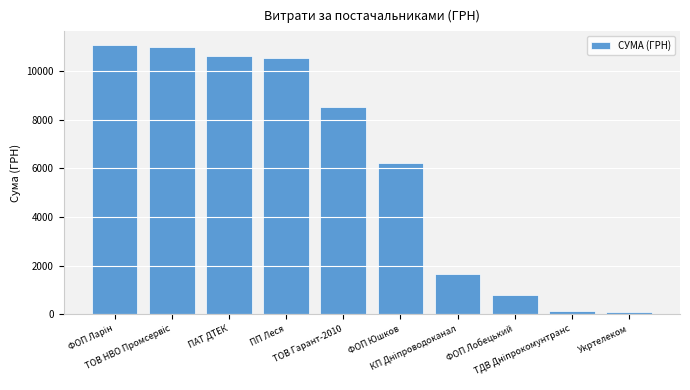

Which has a higher value, ТОВ Гарант-2010 or Укртелеком?

ТОВ Гарант-2010